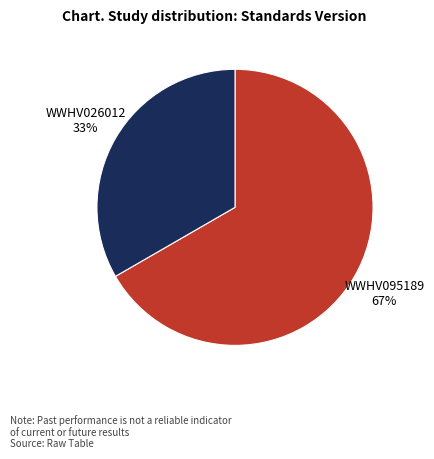

What is the ratio of the value at WWHV095189 to the value at WWHV026012?

2.0